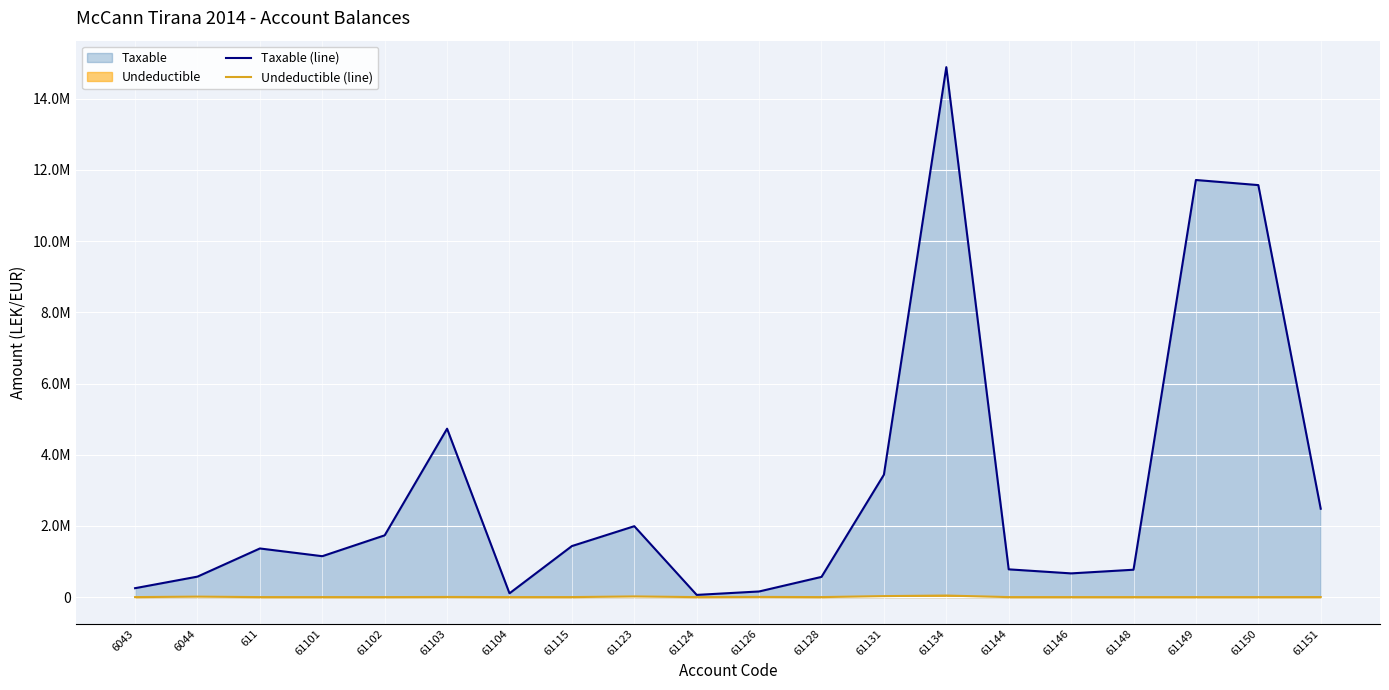

Where is Taxable (line) nearest to the value 7474836?

61103